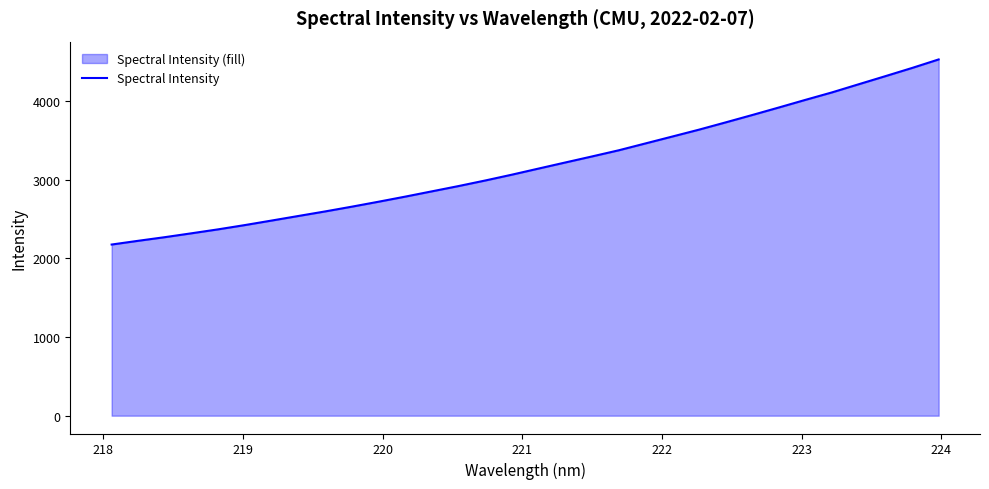

What is the difference between the maximum and minimum values?

2352.7